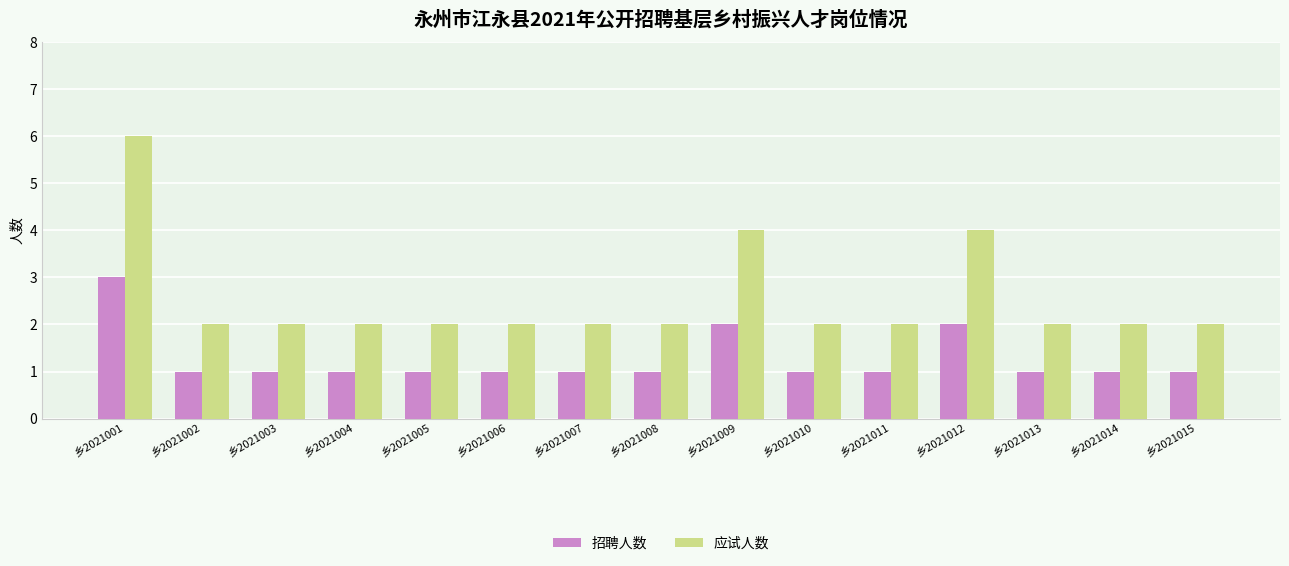

The 招聘人数 series shows 2 at 乡2021001. True or false?

False